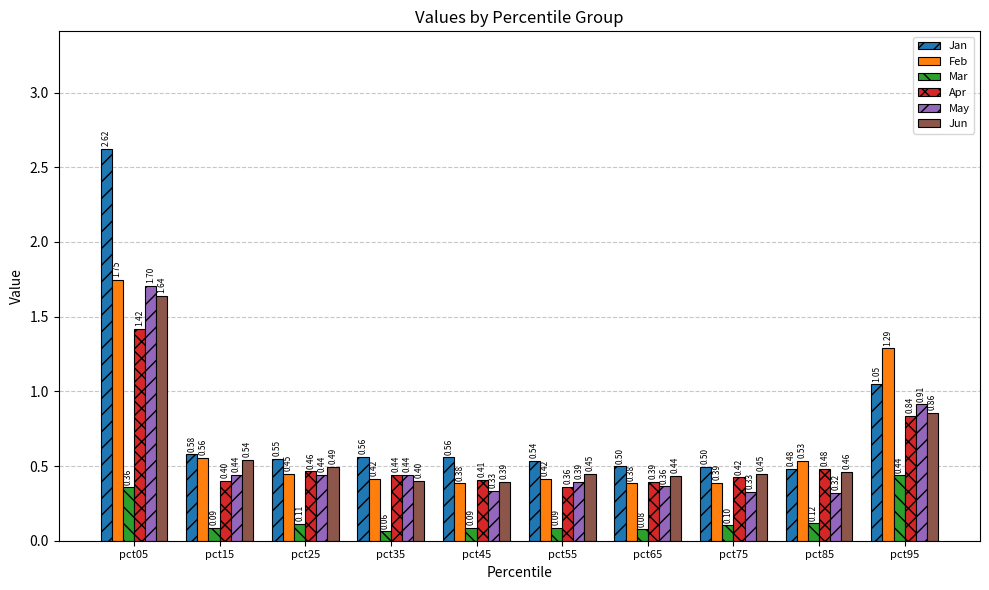

At which category is the sum across all series the highest?

pct05